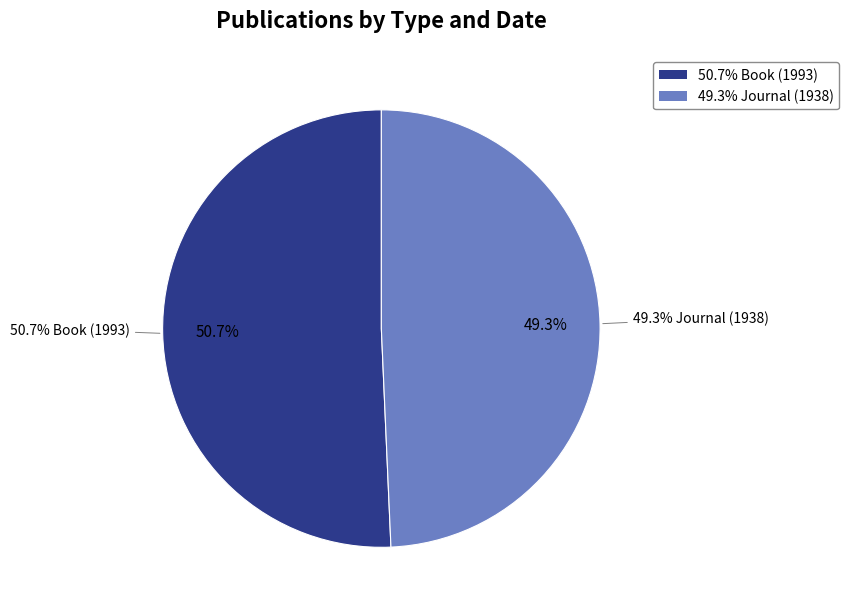

To the nearest percent, what percentage of the pie is Book (1993)?

51%